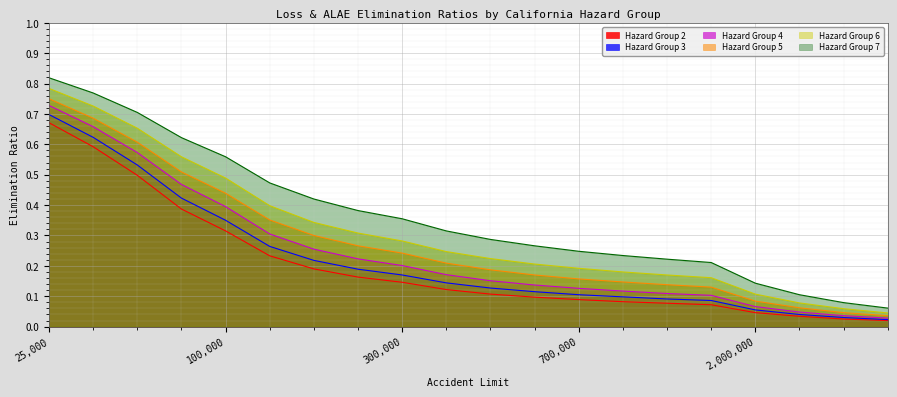

How many lines are shown in the chart?

6